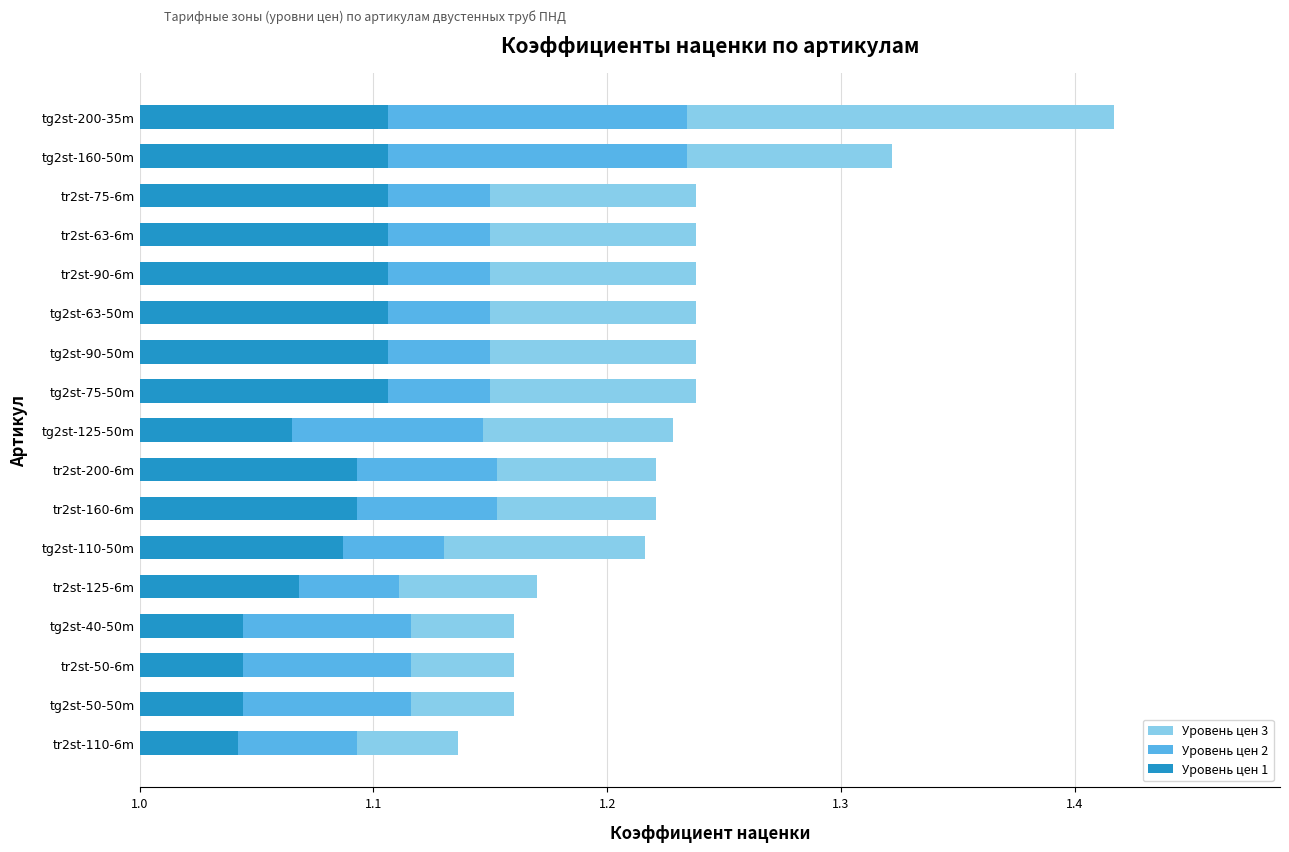

Does the chart contain any negative values?

No